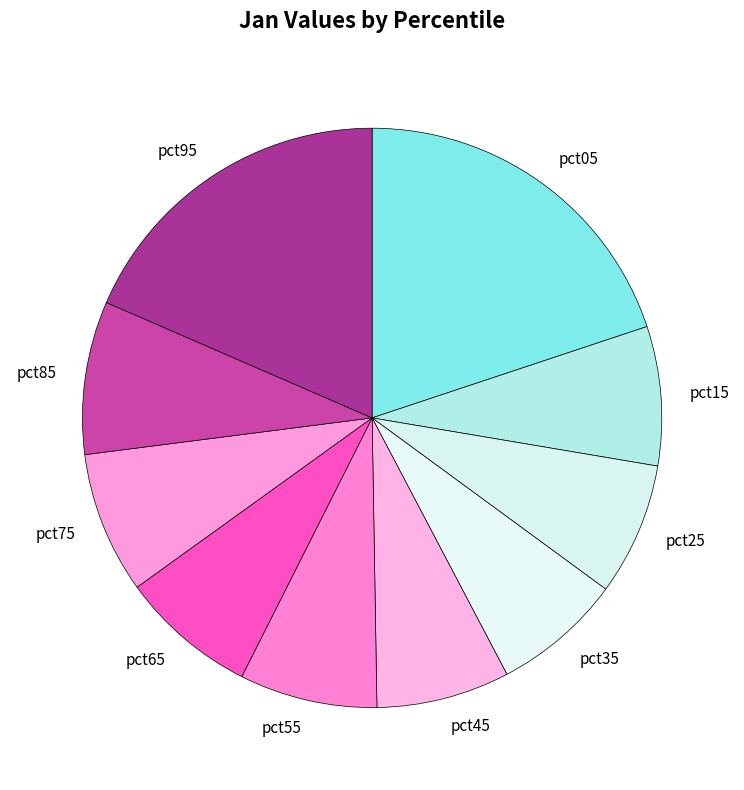

Do pct55 and pct75 together represent more than half of the pie?

No